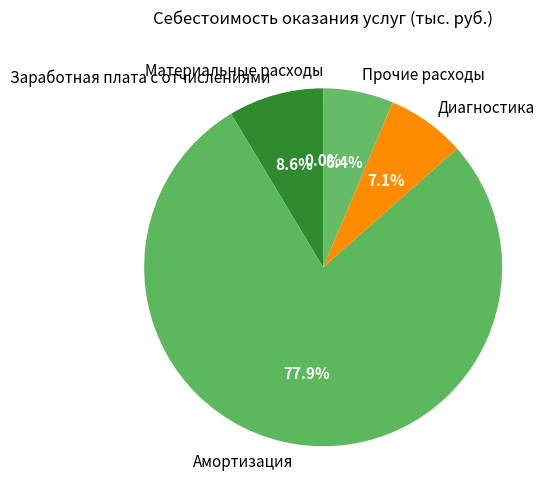

Does Амортизация account for over 50% of the chart?

Yes